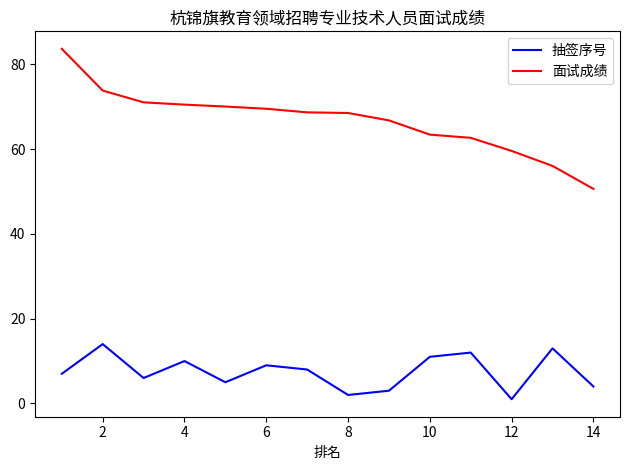

What is the maximum value for 抽签序号?

14.0